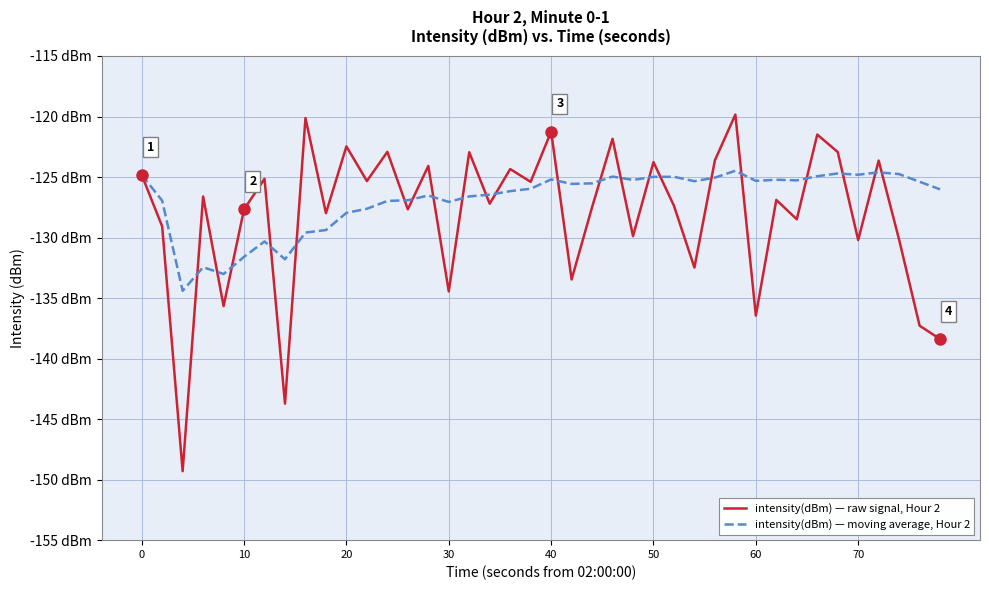

True or false: intensity(dBm) — raw signal, Hour 2 has more than 2 interior local peaks.

True